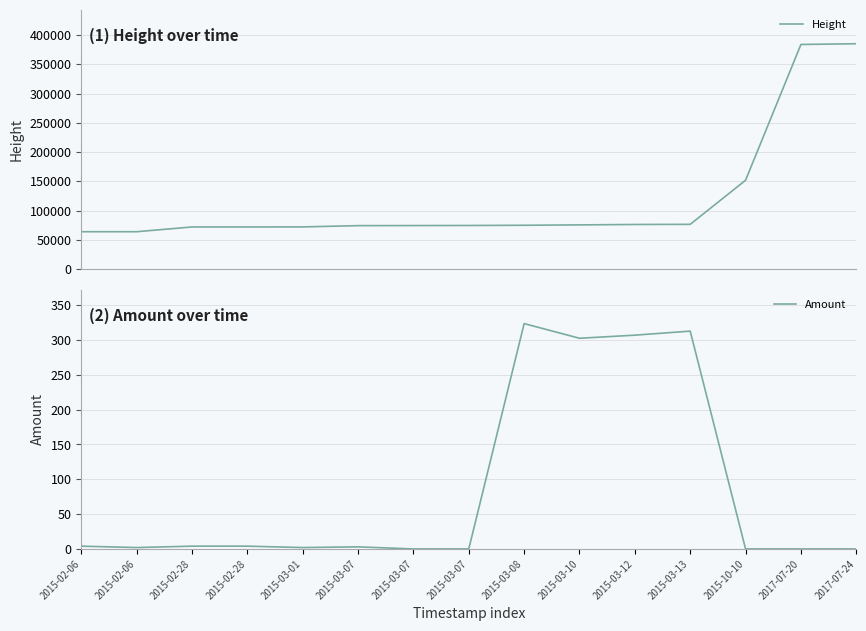

True or false: Amount and Height intersect in this chart.

False